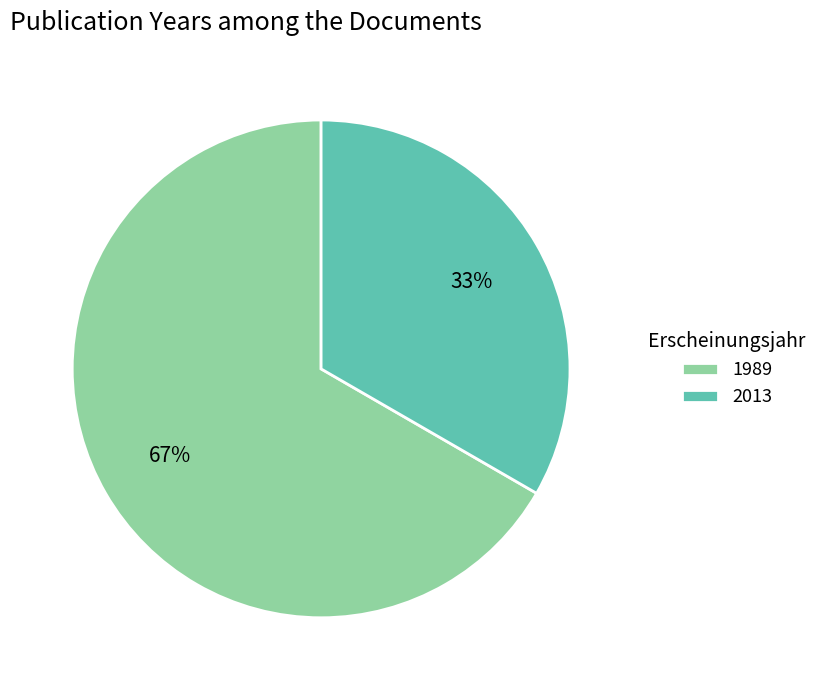

Count the number of slices in the pie.

2